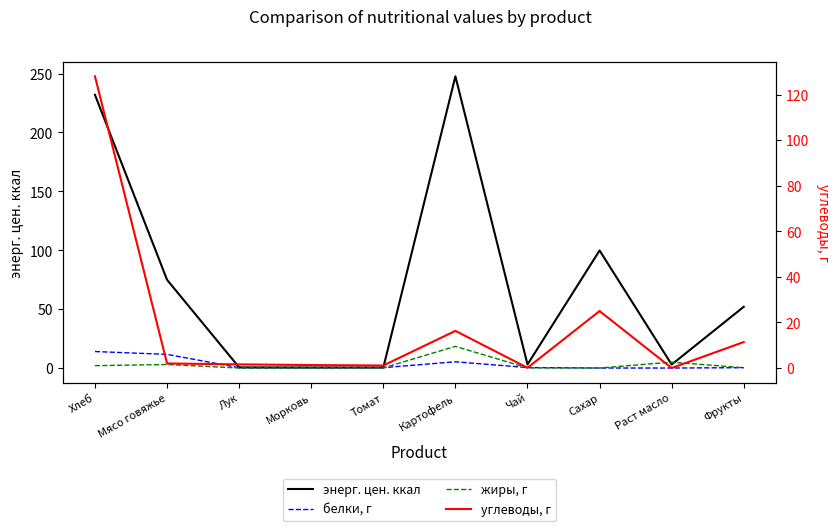

At how many categories does at least one series exceed 231?

2